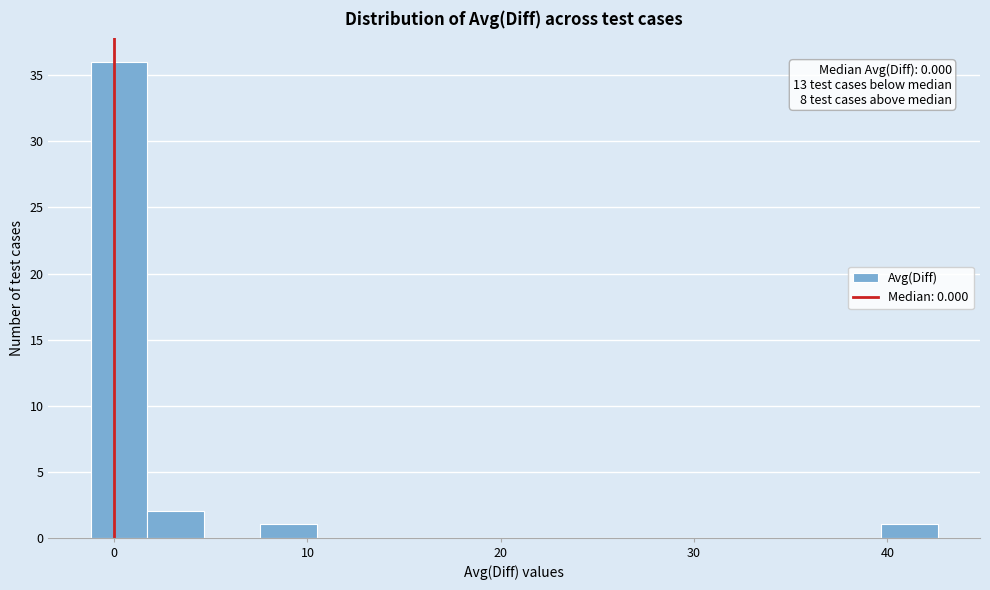

Around what value on the x-axis is the tallest bar? Give the approximate position of its centre, as read against the axis.

0